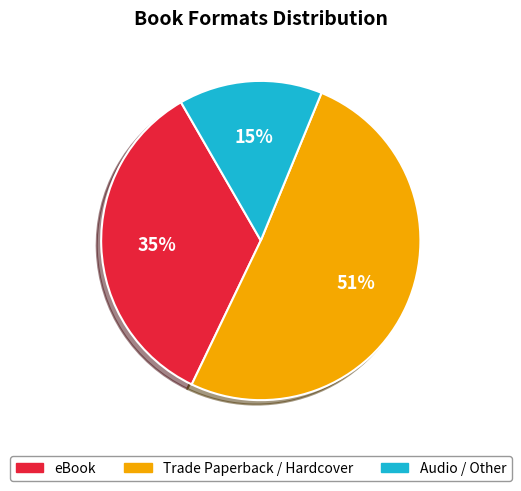

Is there any slice that represents more than half of the pie?

Yes